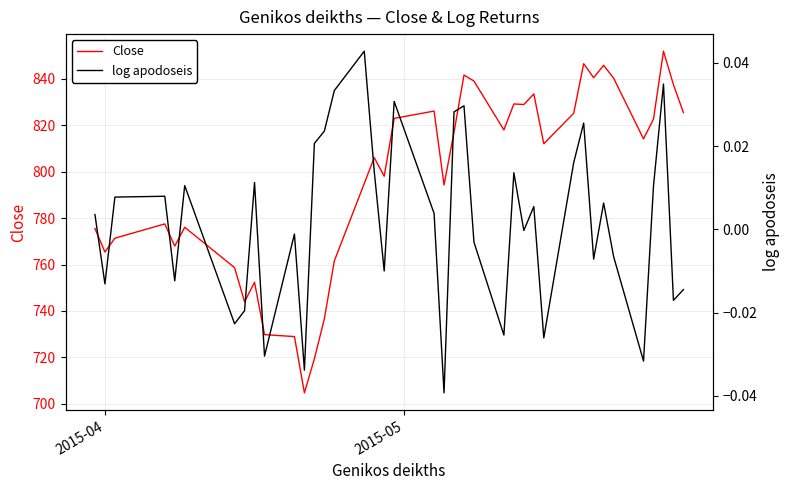

How many categories are shown in the chart?

39